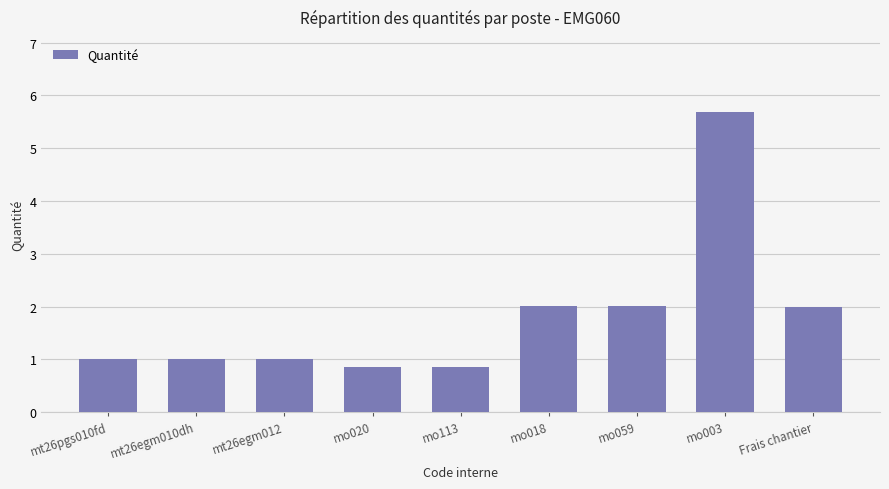

The value at mo018 is 2.0. True or false?

True